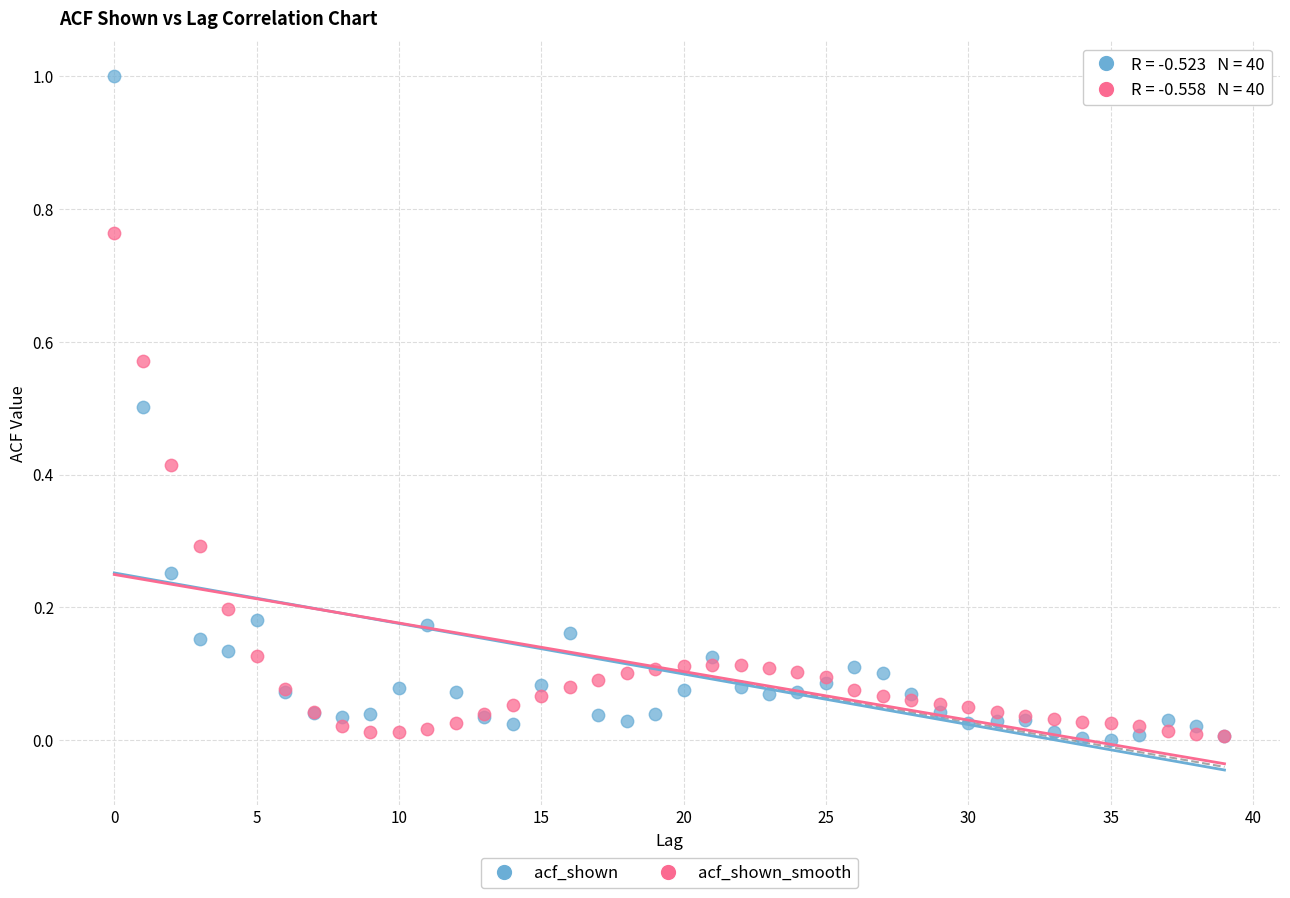

Which series contains the highest Y value?

acf_shown